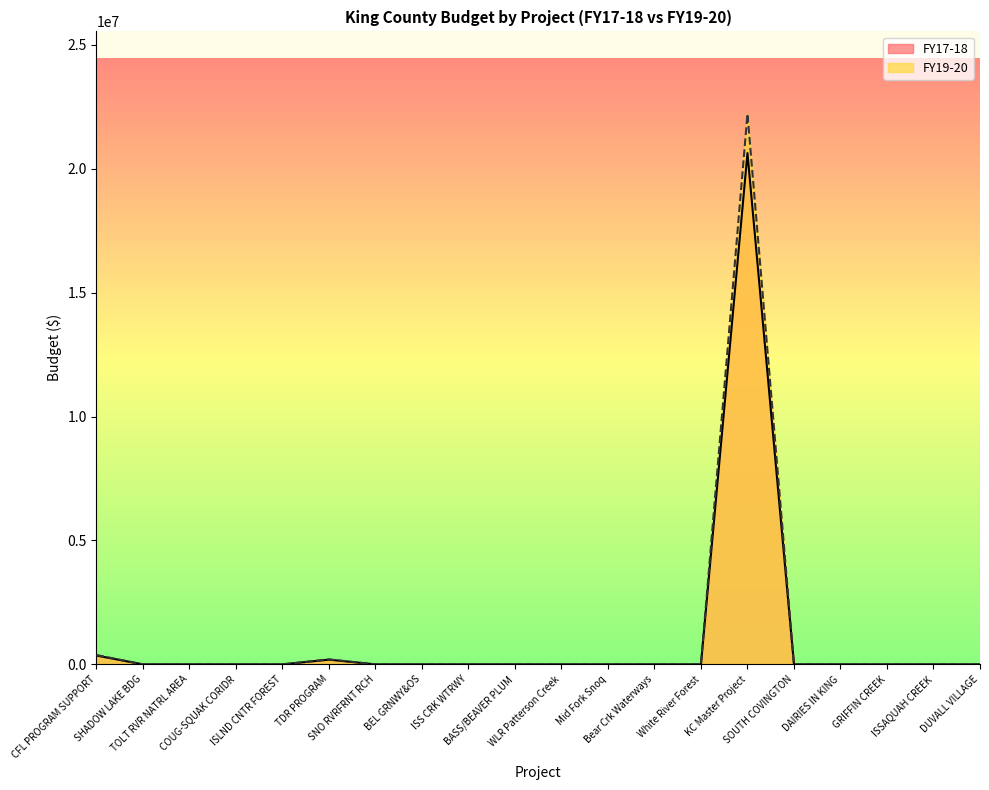

Is the value of FY19-20 at KC Master Project greater than the value of FY17-18 at DUVALL VILLAGE?

Yes